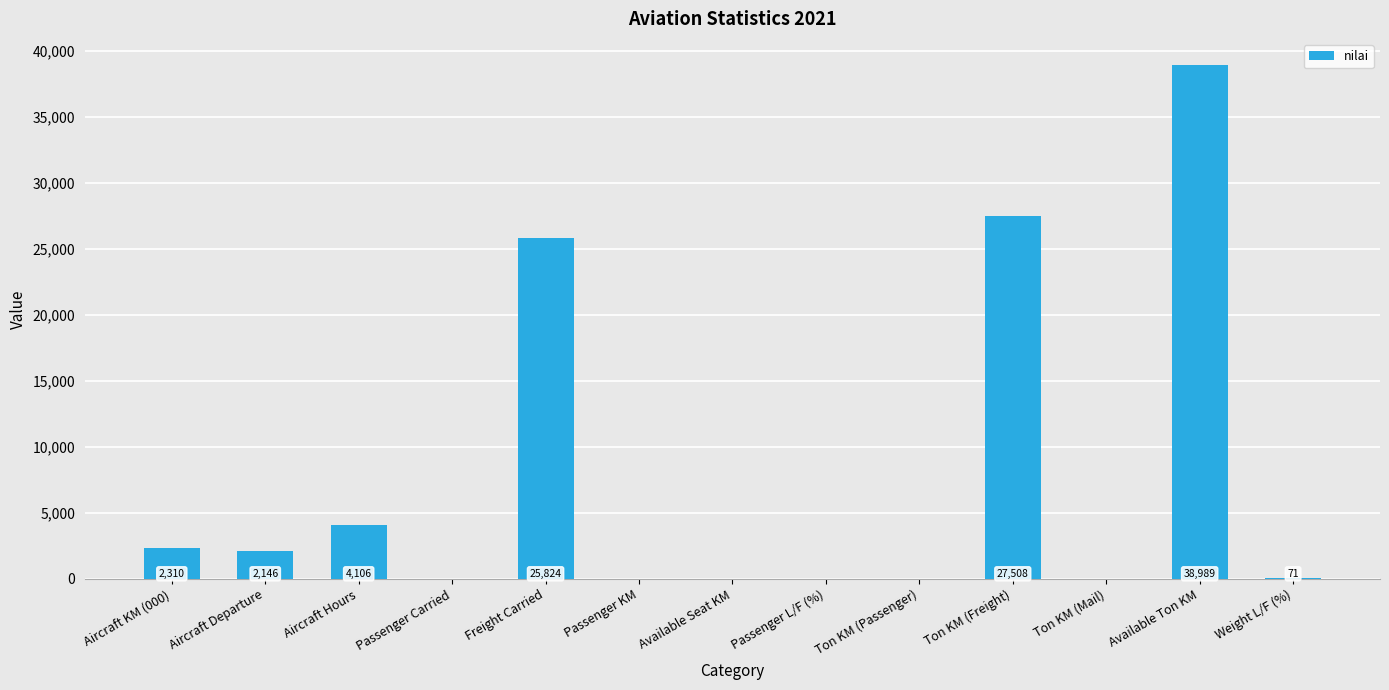

True or false: the data shows 0 at Passenger L/F (%).

True